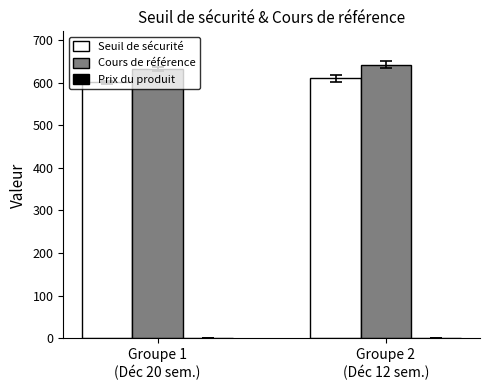

Count the number of data series in this chart.

2